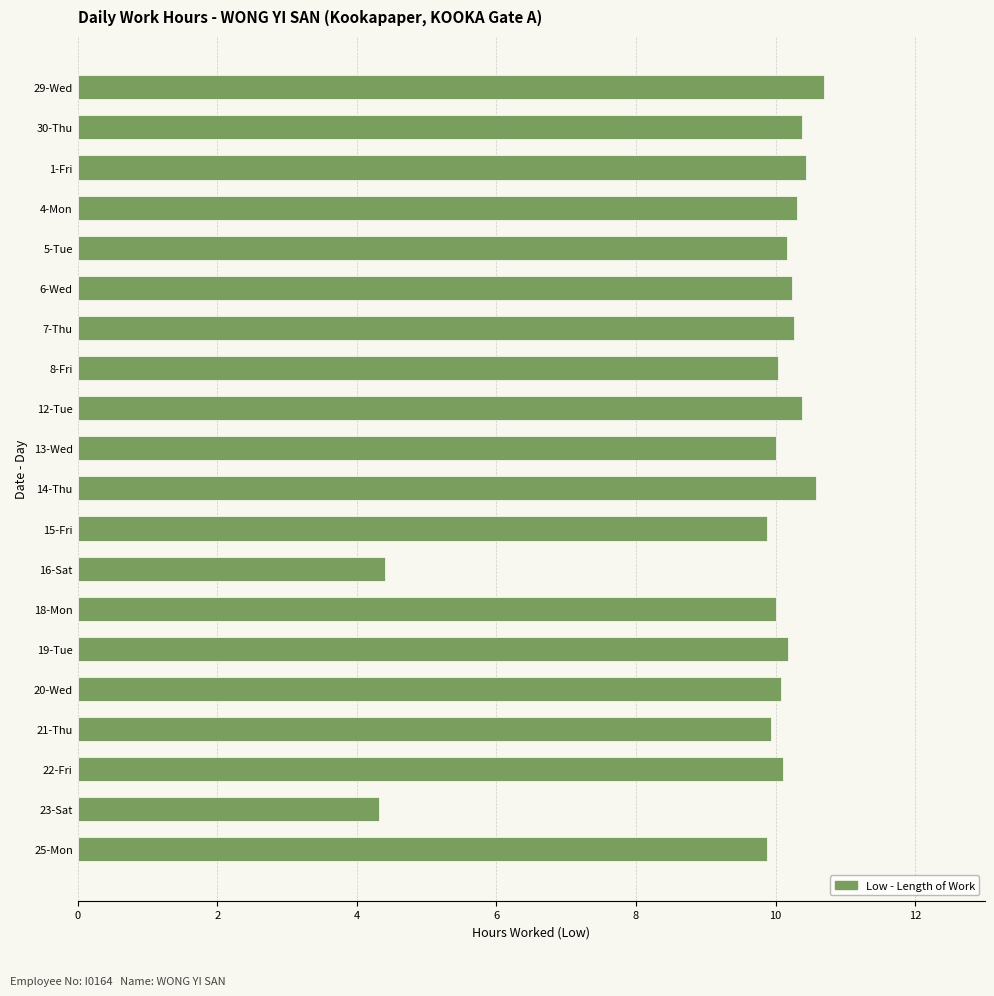

The value at 23-Sat is 4.3. True or false?

True